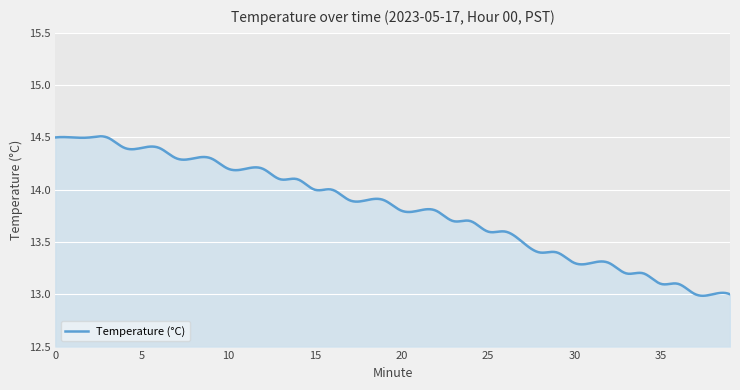

What is the difference between the maximum and minimum values?

1.5